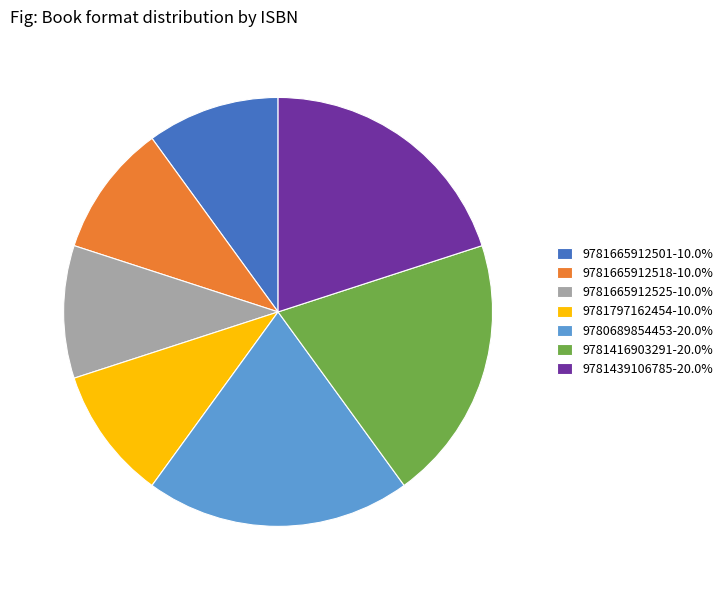

Is there a majority slice in this chart?

No